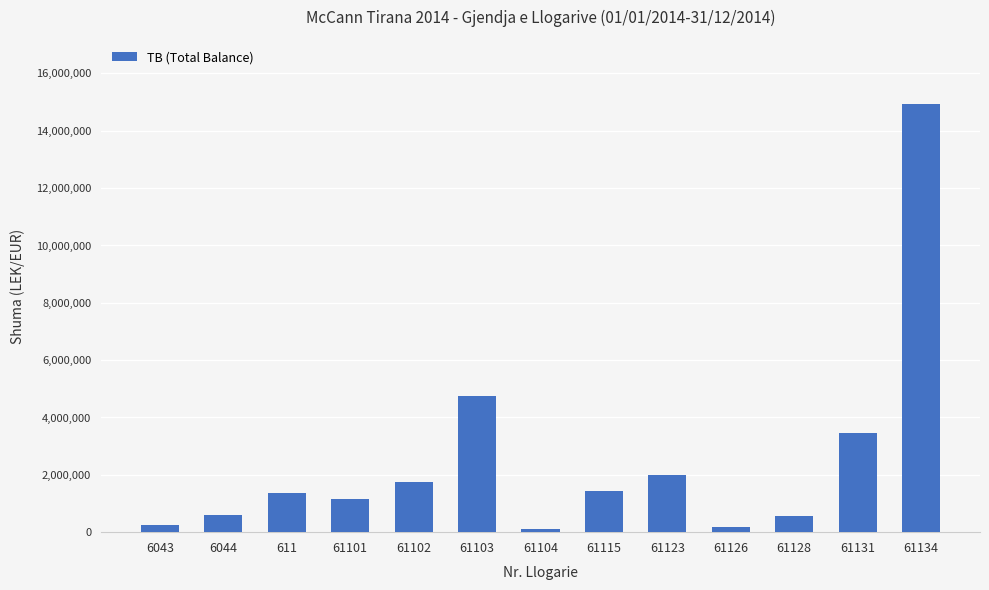

What is the change in value from 61131 to 61134?

+11465170.3